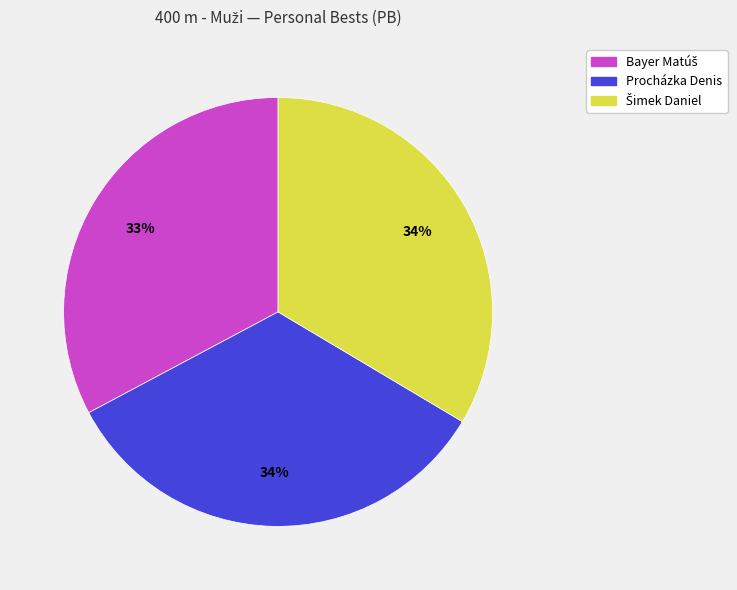

To the nearest percent, what percentage of the pie is Procházka Denis?

34%